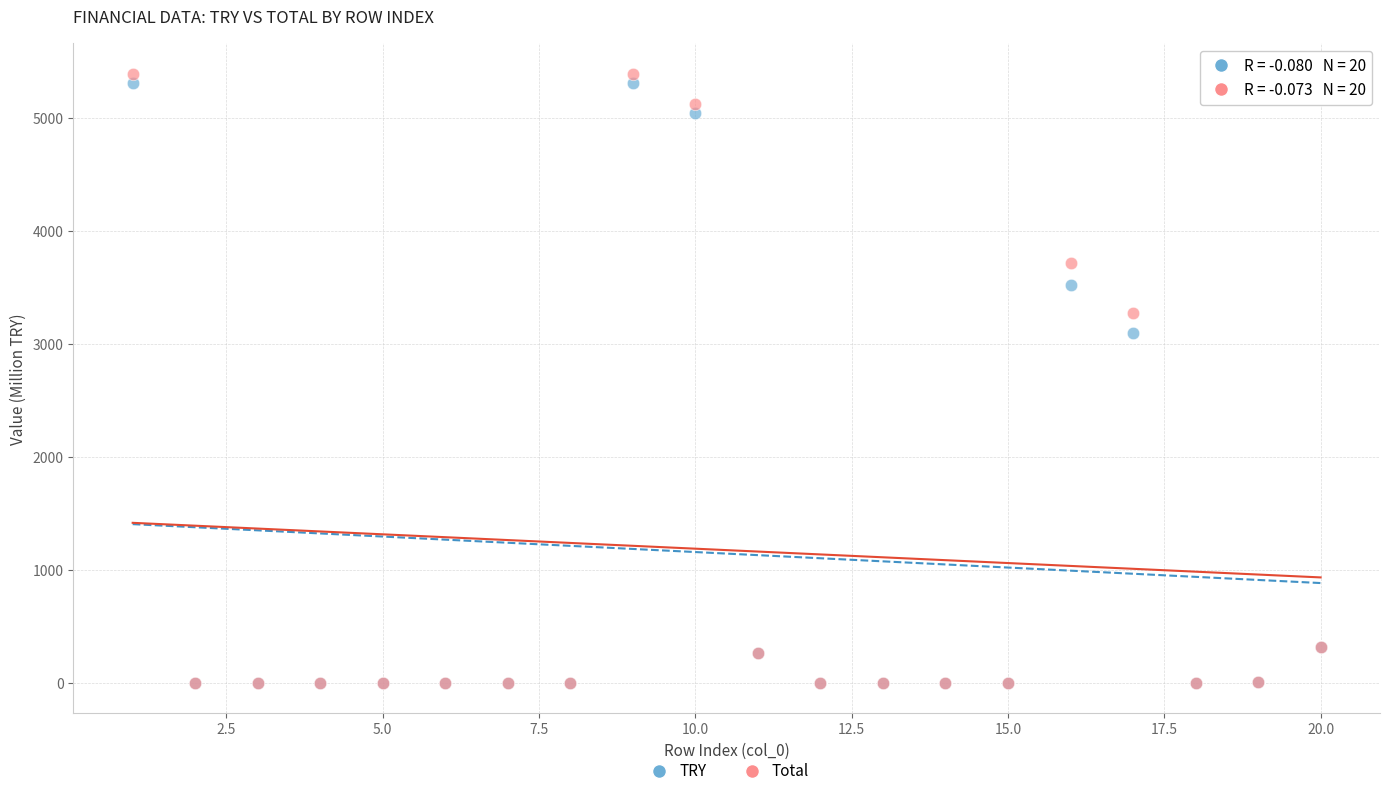

Which series has the widest spread of Y values?

Total